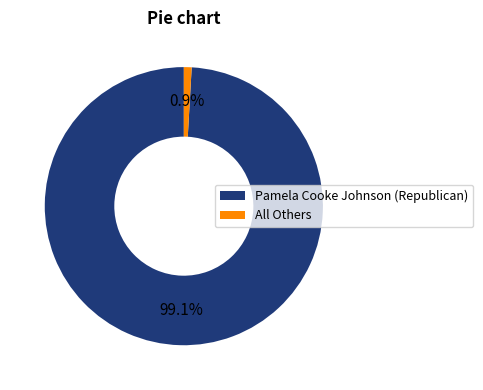

Which has a higher value, All Others or Pamela Cooke Johnson (Republican)?

Pamela Cooke Johnson (Republican)